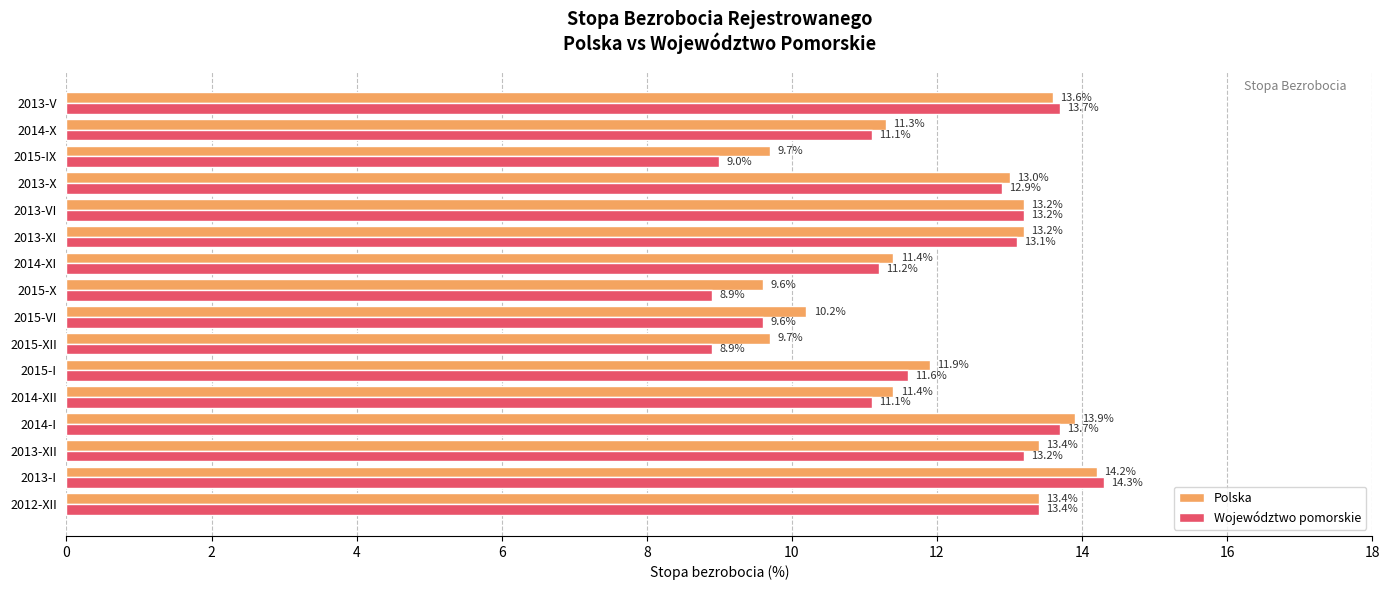

Which series has the largest total across all categories?

Polska